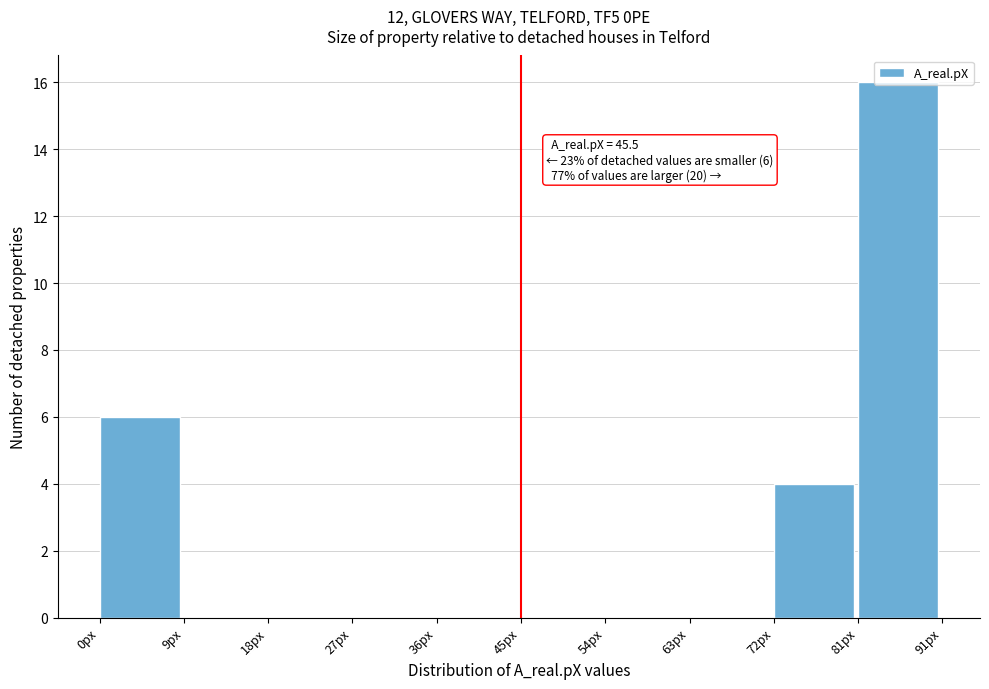

Over which range of the x-axis is the bar tallest?

81.9 to 91.0